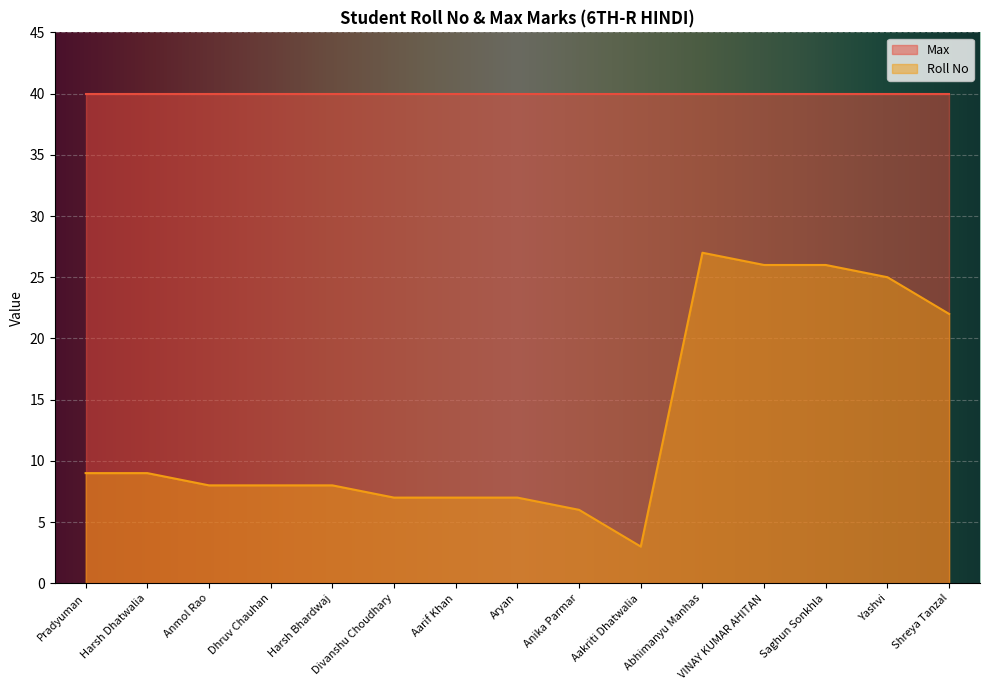

True or false: the data has more than 2 interior local peaks.

False